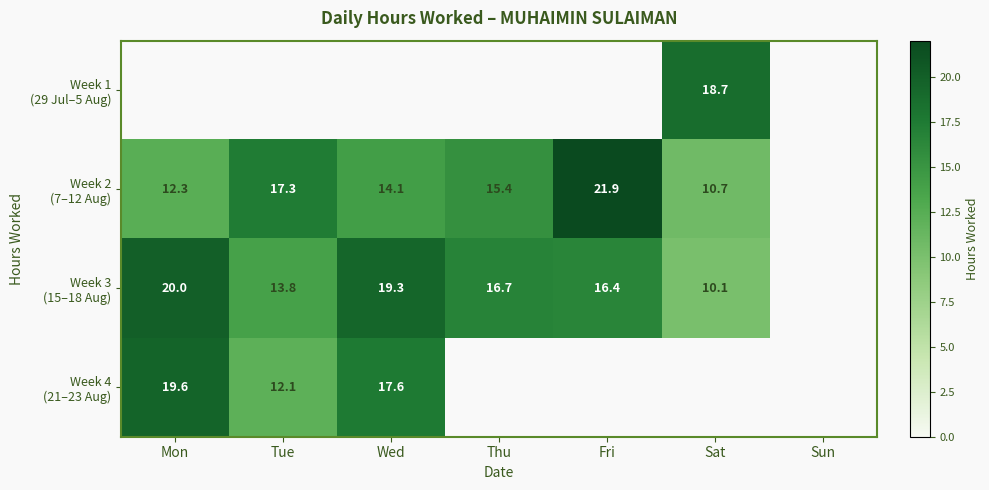

Between Mon and Sat, which series saw the biggest shift?

Week 3 (15–18 Aug)